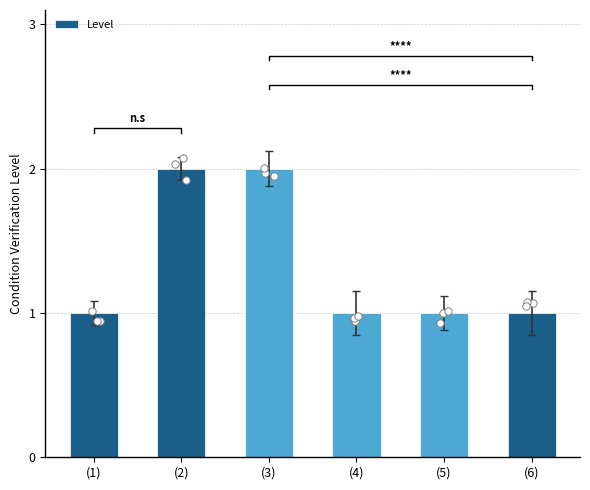

Between (2) and (4), which is larger?

(2)